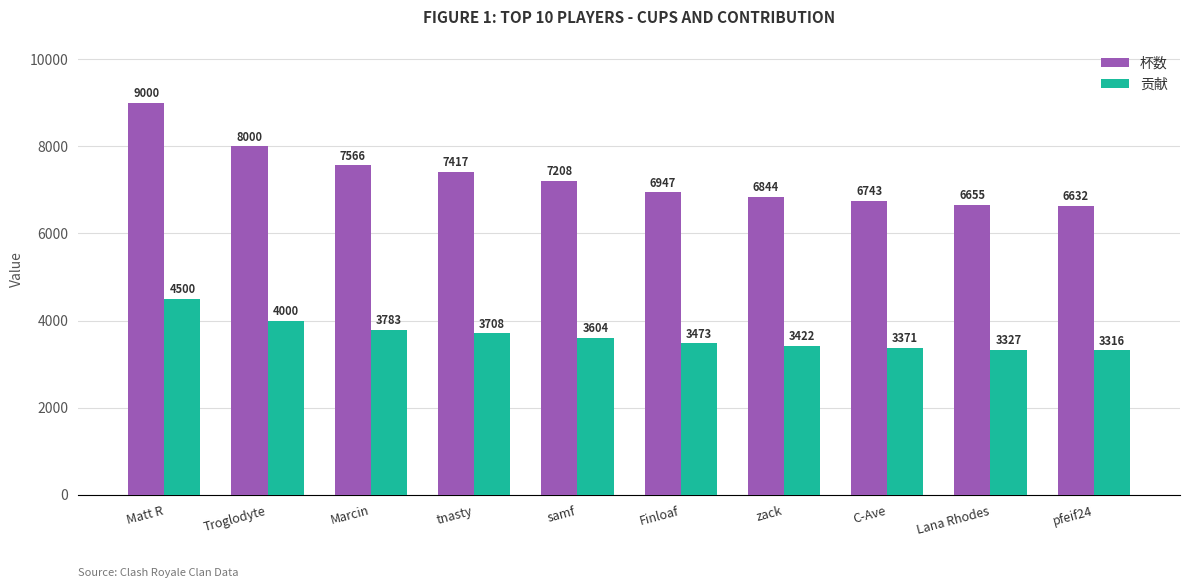

Count the number of categories in the chart.

10